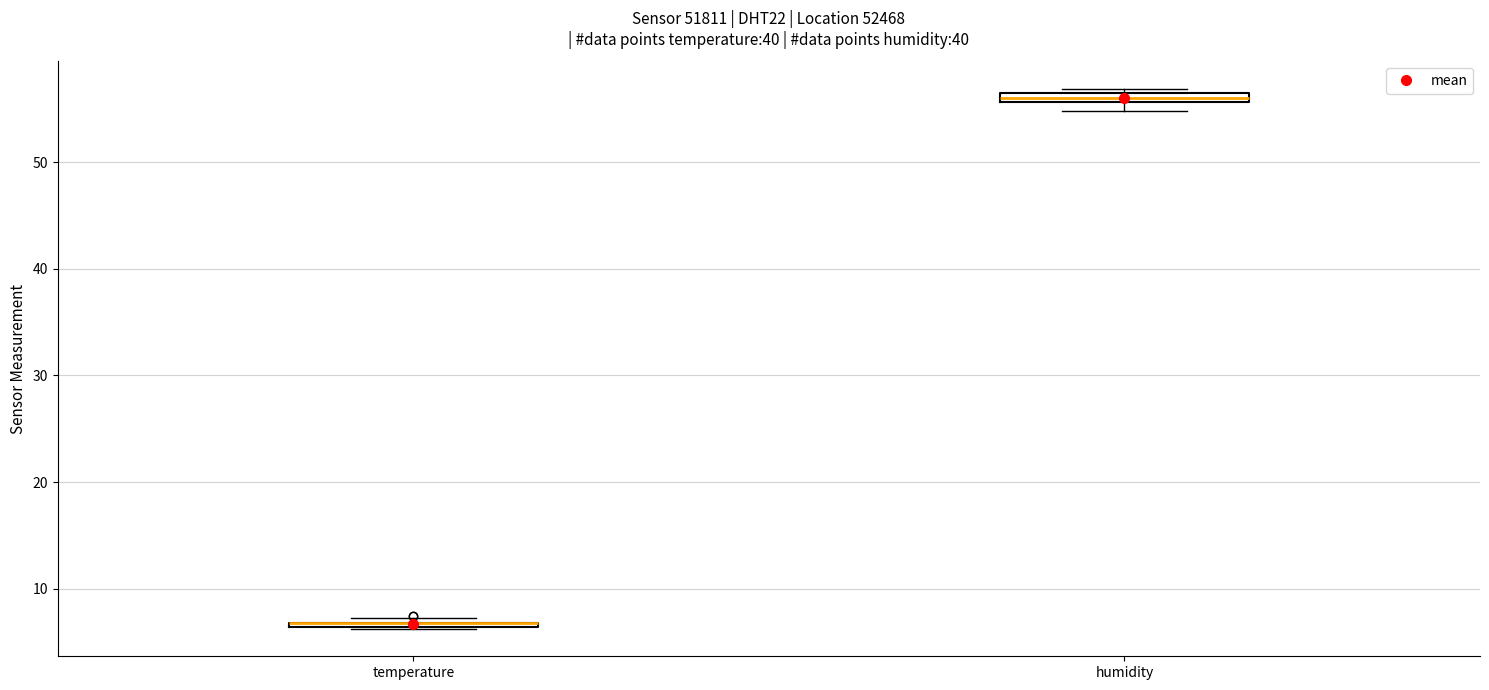

Where is the lower edge of the box for temperature on the y-axis? The values are not printed on the chart, so give them approximately, as read against the axis.

6